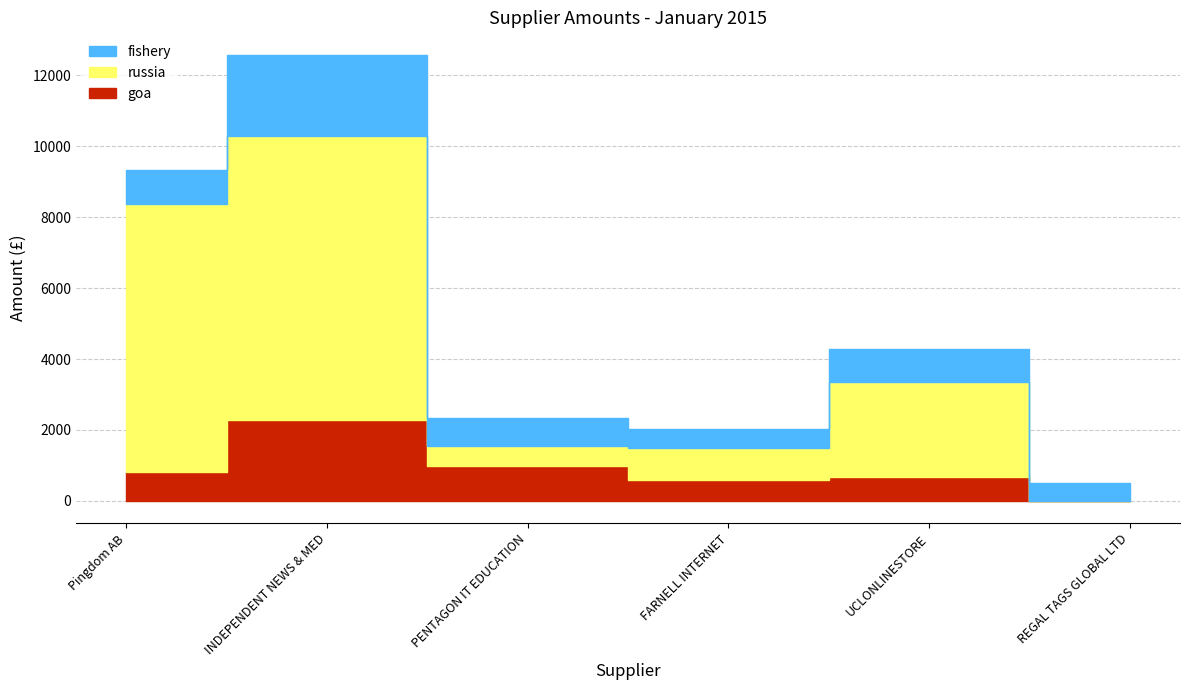

At which category does the chart reach its minimum across all series?

REGAL TAGS GLOBAL LTD